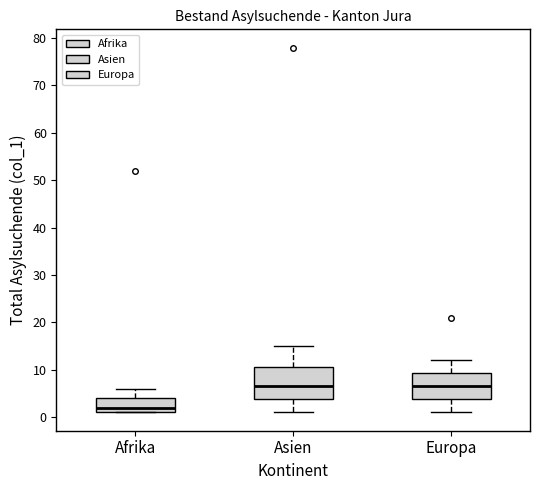

Where is the lower edge of the box for Afrika on the y-axis? The values are not printed on the chart, so give them approximately, as read against the axis.

1